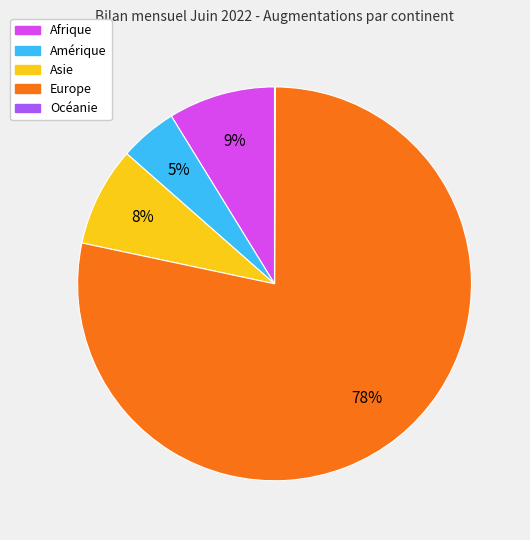

Between Europe and Afrique, which is larger?

Europe